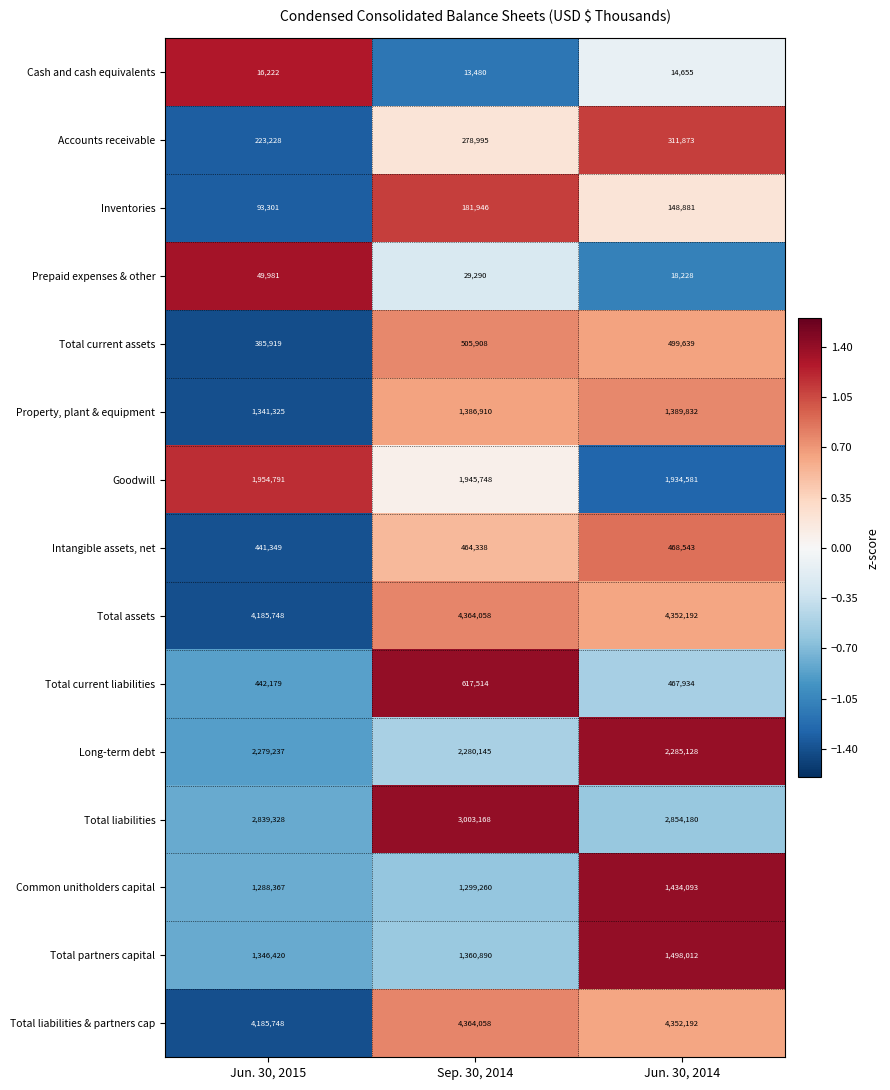

How many data points in Inventories are less than 148881?

1